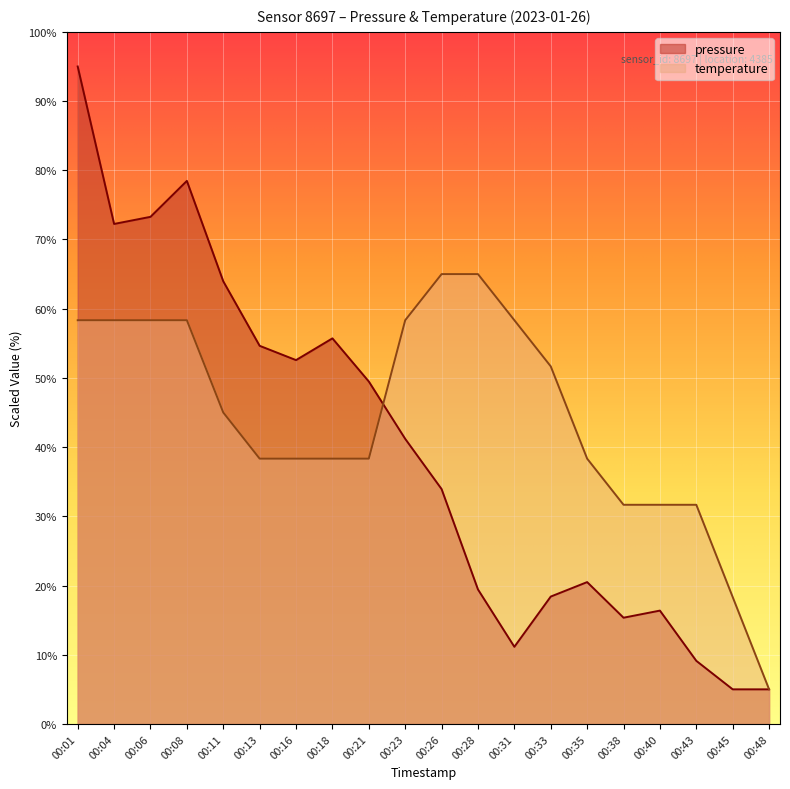

Reading left to right, extract all data points from this chart.

pressure: 95.0	72.2	73.3	78.5	64.0	54.6	52.6	55.7	49.5	41.2	33.9	19.4	11.1	18.4	20.5	15.4	16.4	9.1	5.0	5.0
temperature: 58.3	58.3	58.3	58.3	45.0	38.3	38.3	38.3	38.3	58.3	65.0	65.0	58.3	51.7	38.3	31.7	31.7	31.7	18.3	5.0